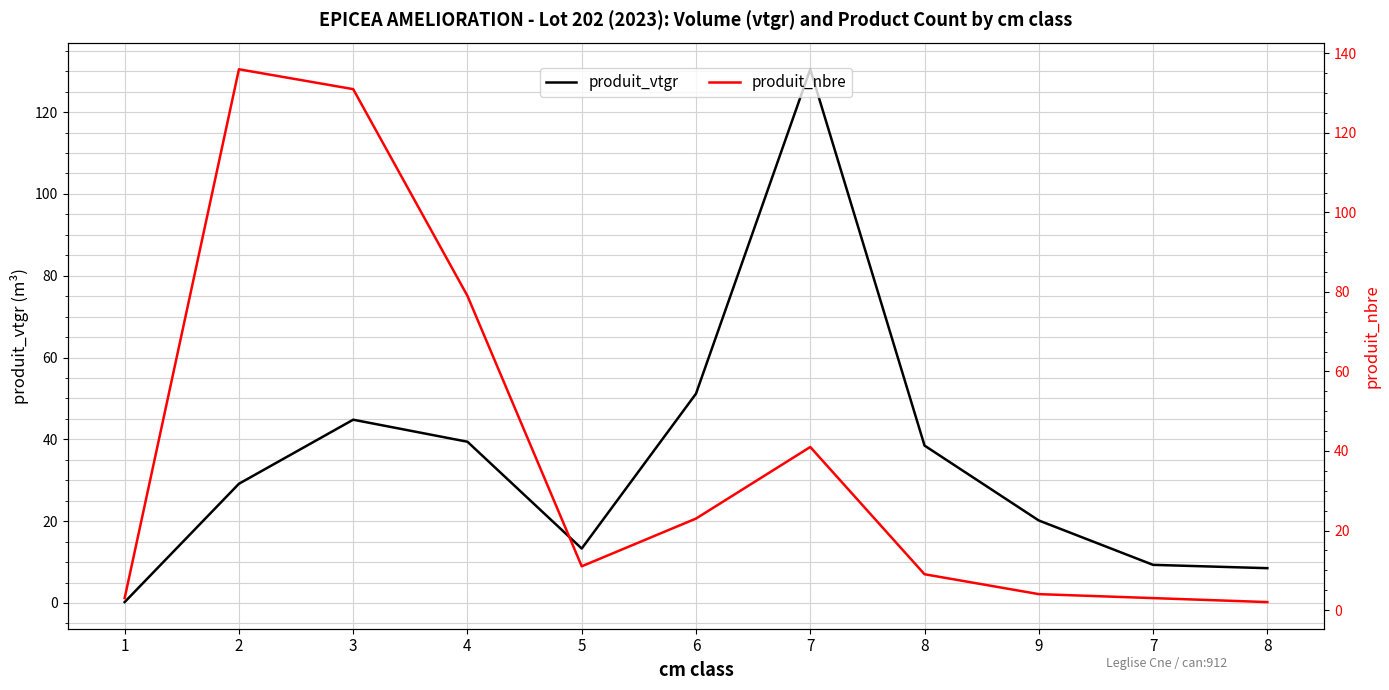

How many interior local valleys does the produit_vtgr series have?

1